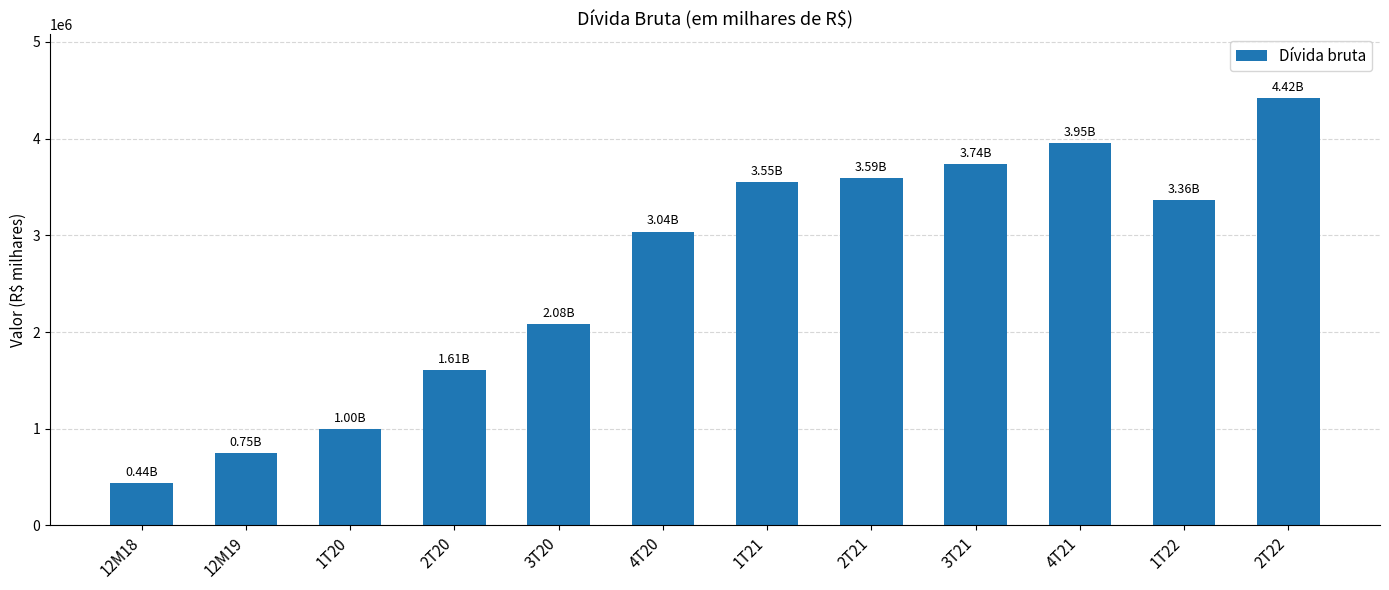

Approximately how many times larger is the value at 4T21 compared to 1T20?

4.0